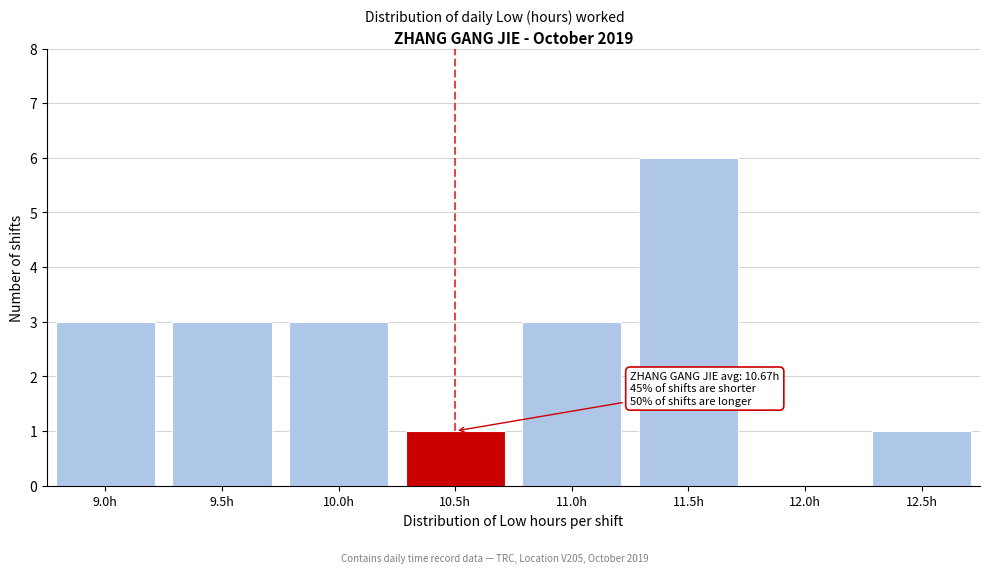

Reading left to right, extract all data points from this chart.

9.0h=3	9.5h=3	10.0h=3	10.5h=1	11.0h=3	11.5h=6	12.0h=0	12.5h=1